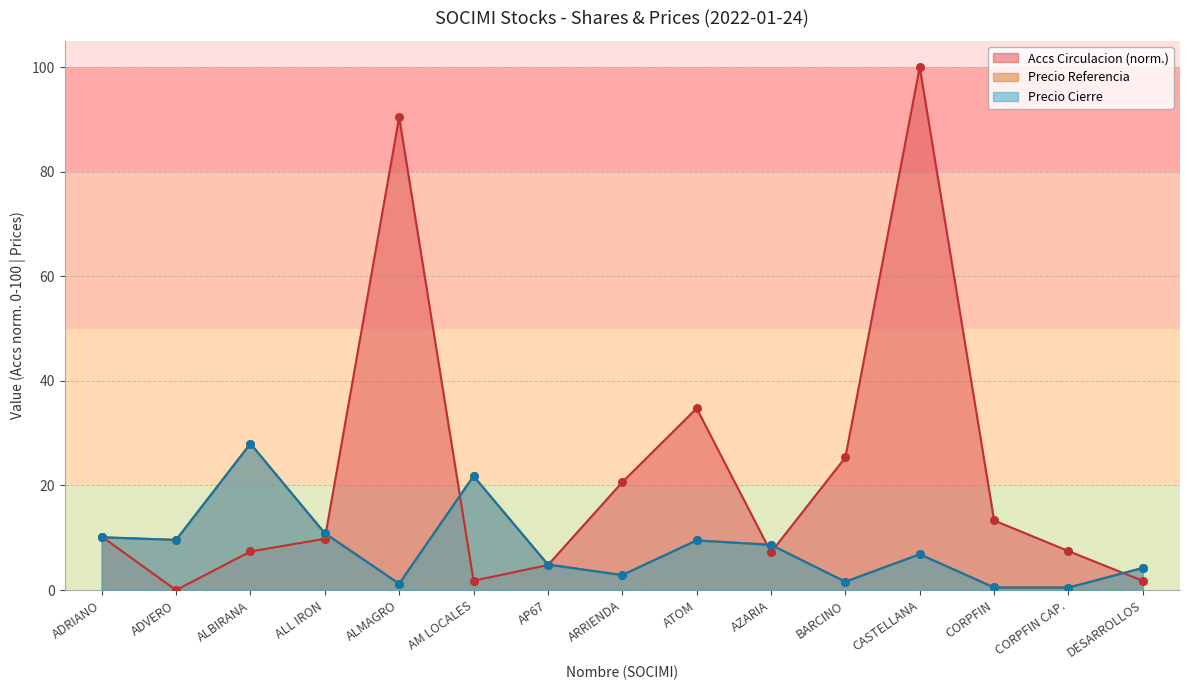

Is the value of Precio Cierre at CASTELLANA greater than the value of Precio Referencia at ADVERO?

No